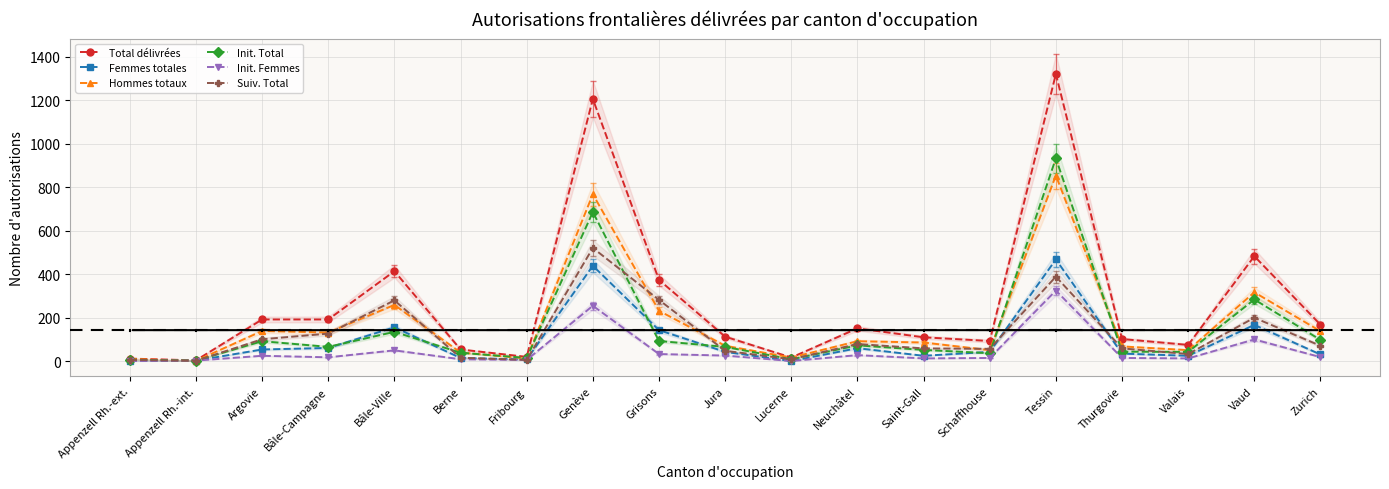

The Init. Total series shows 2 at Appenzell Rh.-int.. True or false?

True